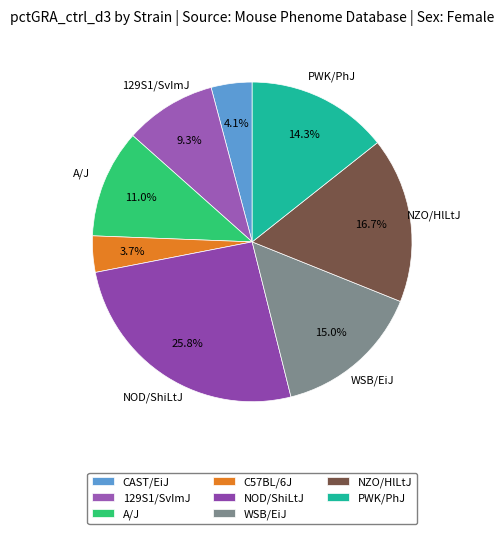

Count the number of slices in the pie.

8